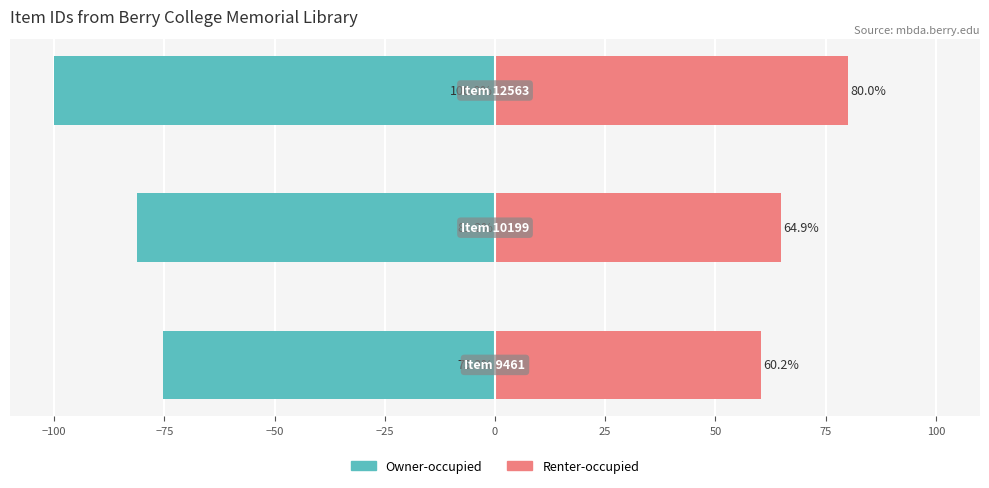

What is the spread (max minus min) of values at −100?

146.1